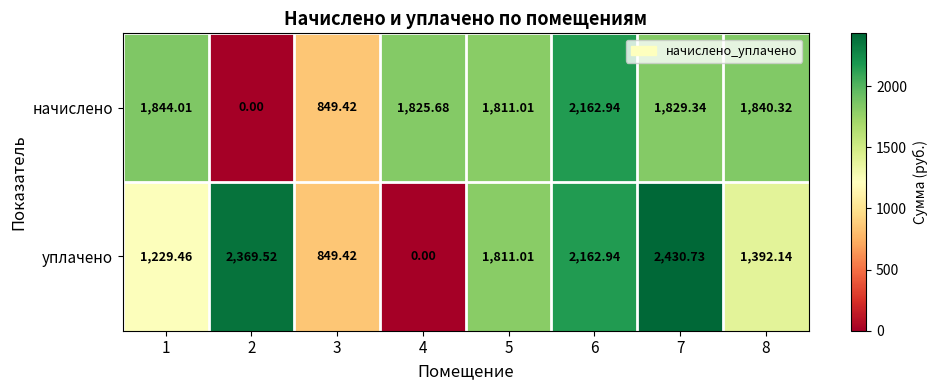

List the series in order of their overall mean, highest first.

уплачено, начислено